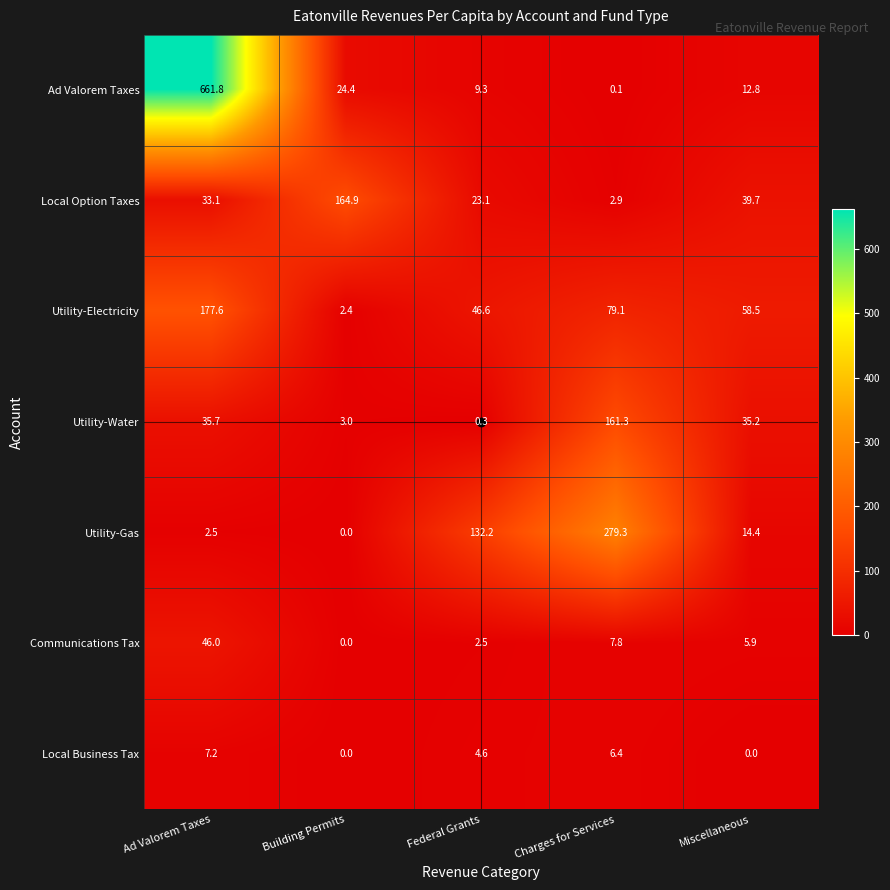

What is the difference between the second highest and second lowest values in the Utility-Electricity series?

32.5